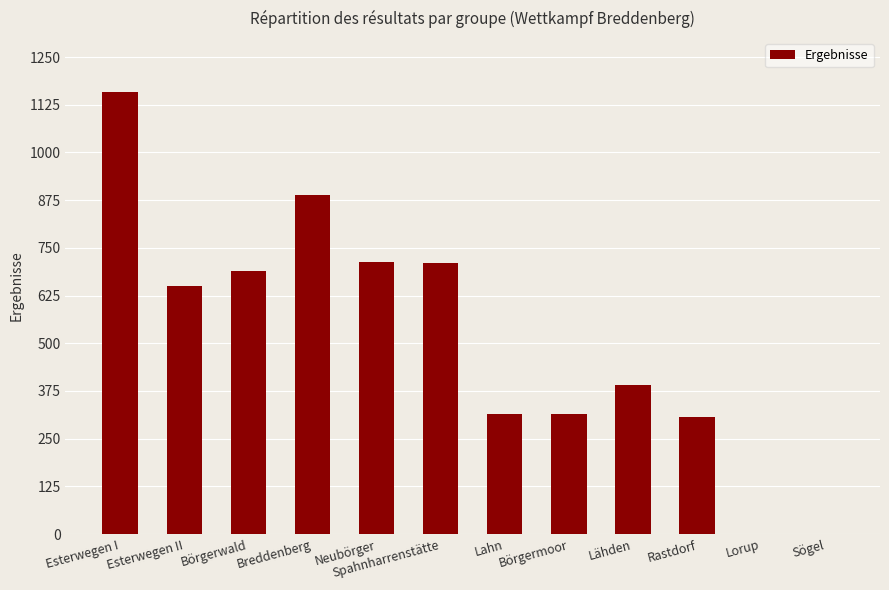

Approximately how many times larger is the value at Börgermoor compared to Neubörger?

0.4